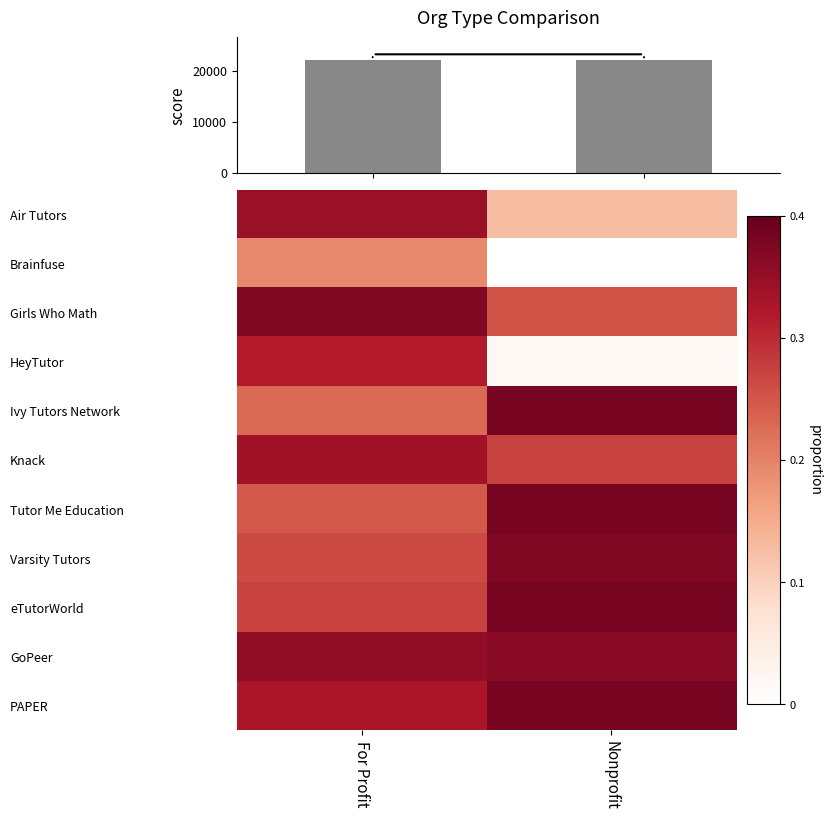

At how many categories does at least one series exceed 1203?

2